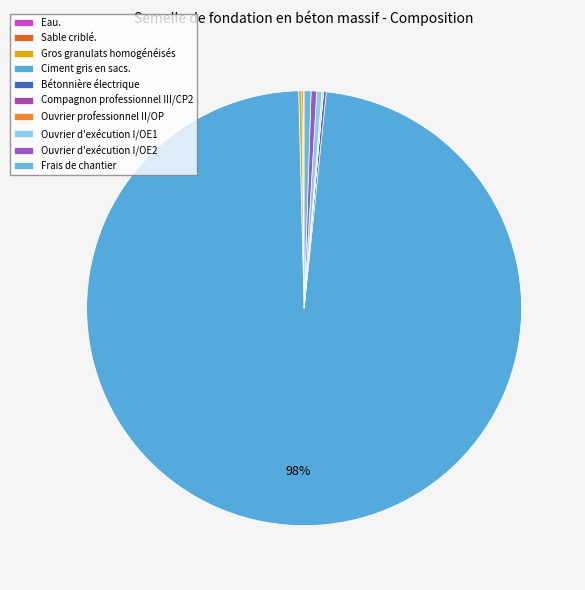

Is it true that Bétonnière électrique is 1% of the pie?

False